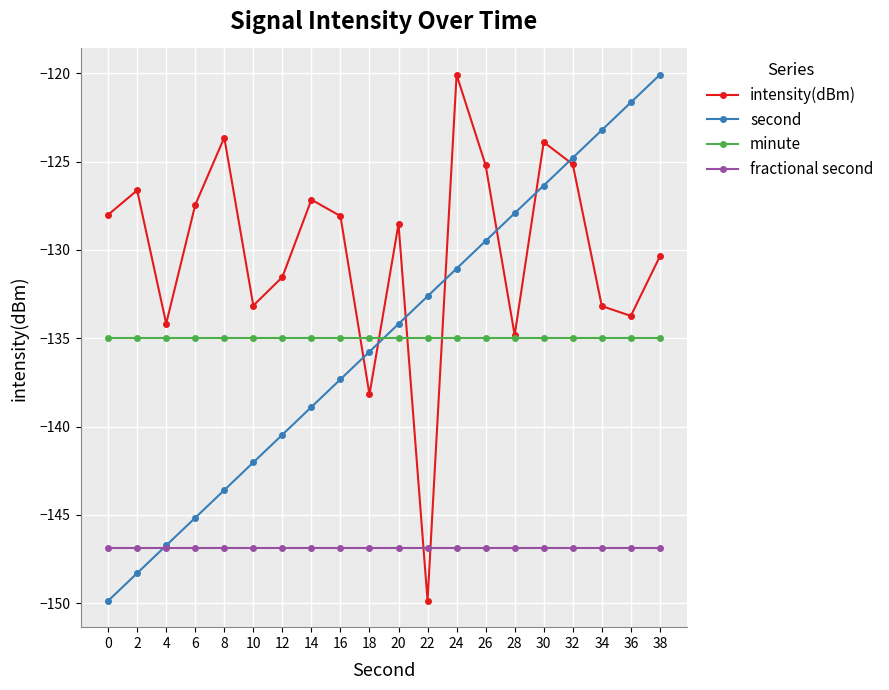

What is the difference between the highest and lowest values at 14?

19.7